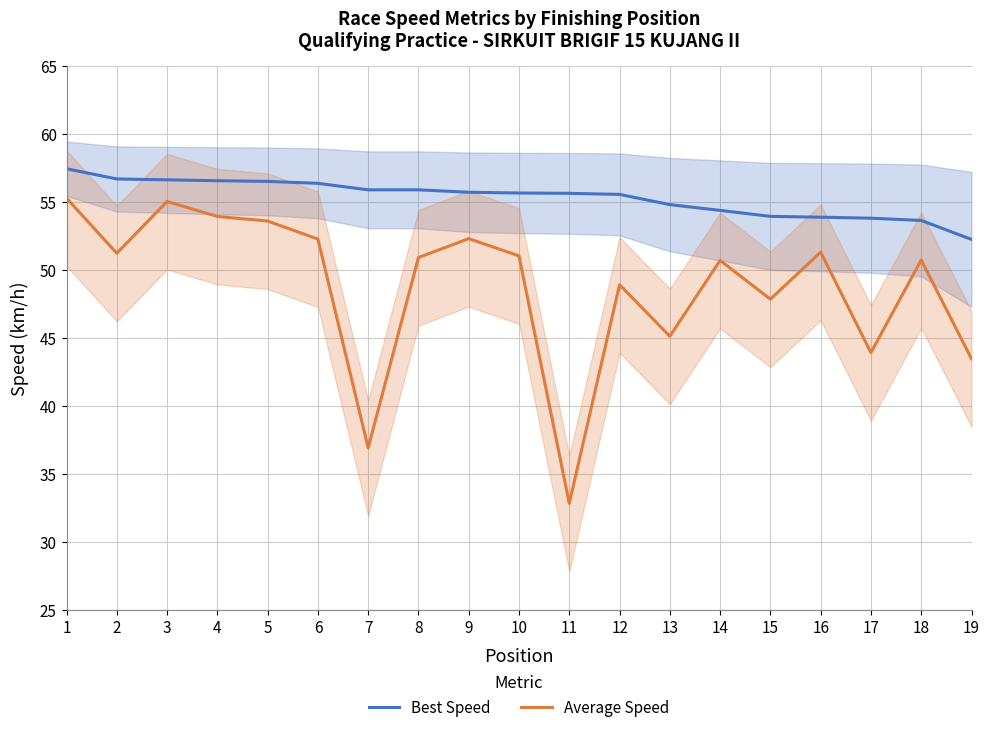

Is the value of Best Speed at 6 greater than the value of Average Speed at 9?

Yes